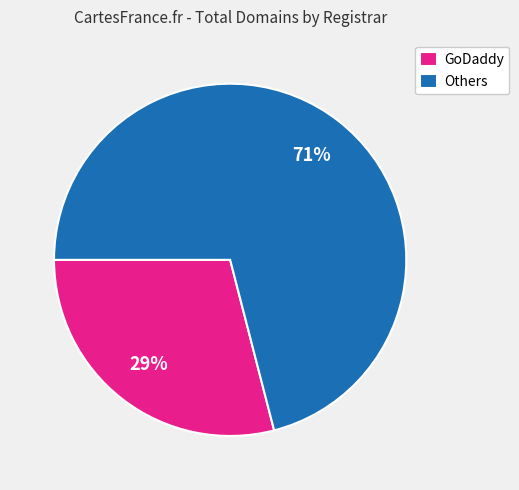

Approximately how many times larger is the value at Others compared to GoDaddy?

2.4